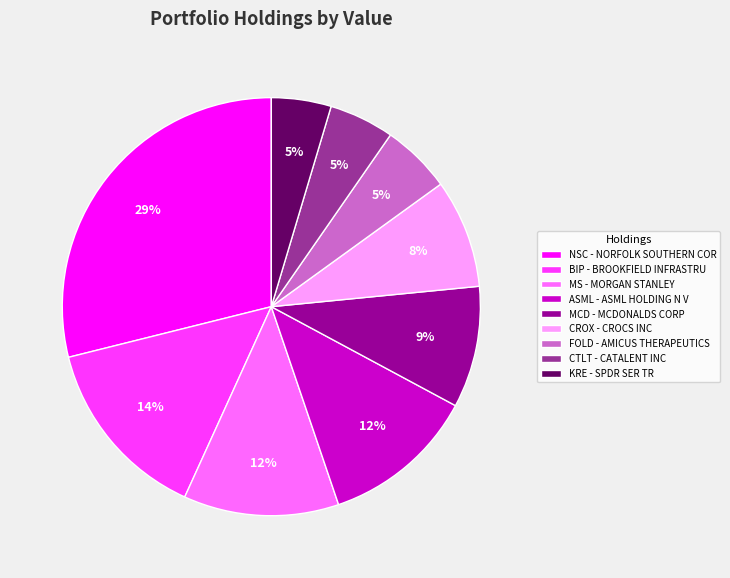

Is FOLD - AMICUS THERAPEUTICS the majority of the pie?

No